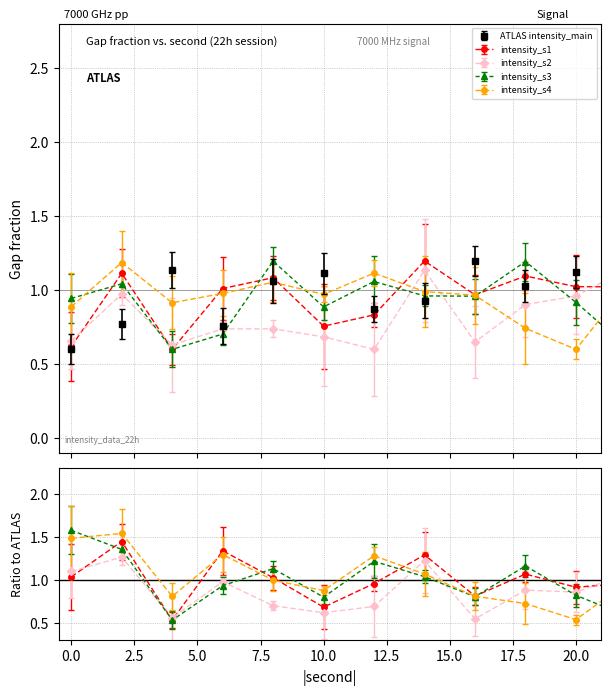

What is the maximum value for intensity_s2?

1.2